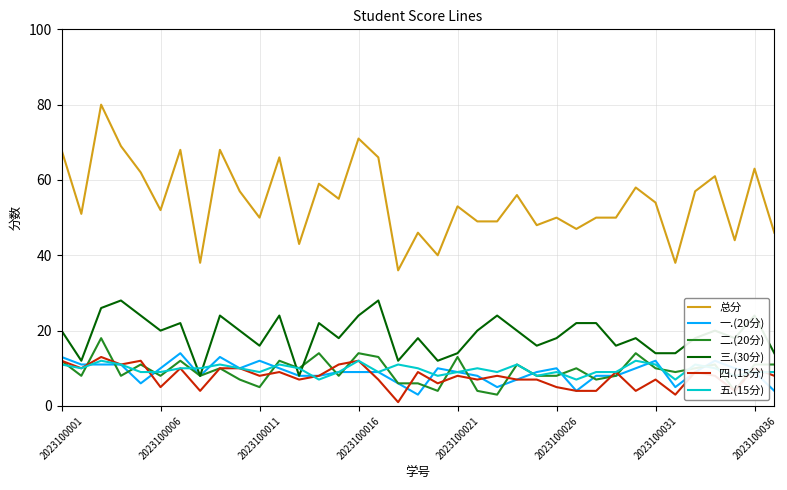

What is the lowest value of the 三.(30分) series?

8